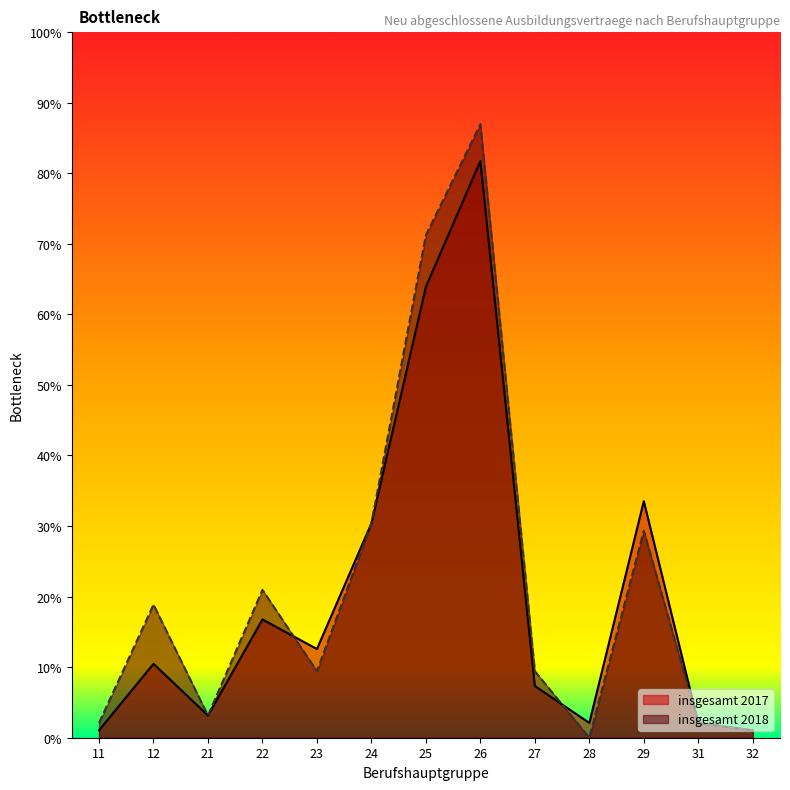

What are all the series names shown in the legend?

insgesamt 2017, insgesamt 2018